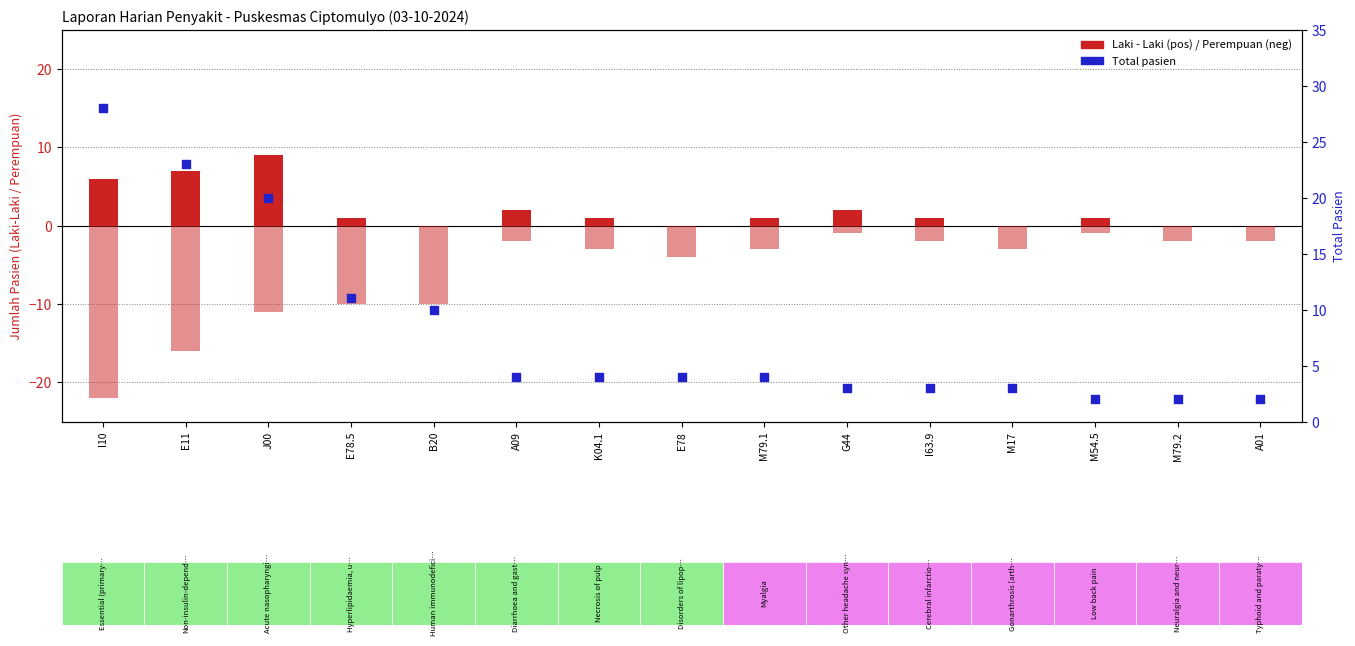

At how many categories does at least one series exceed 14?

3